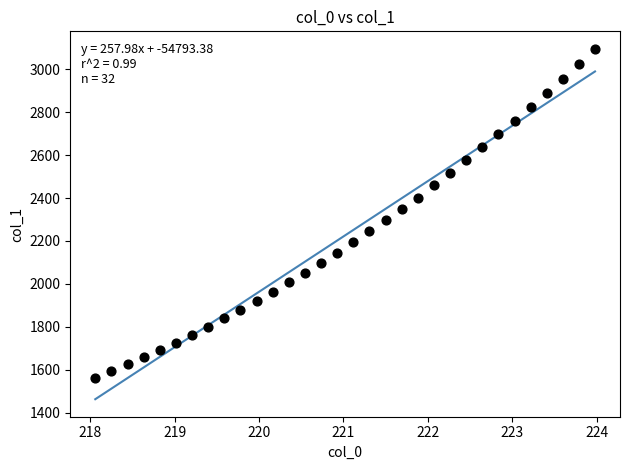

What is the range of X values (max minus min)?

5.9